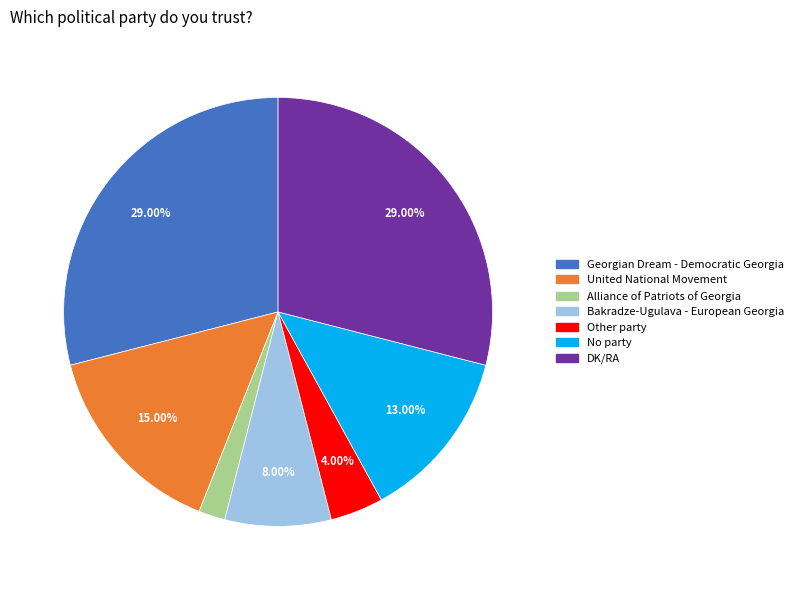

What is the smallest slice in the pie chart?

Alliance of Patriots of Georgia